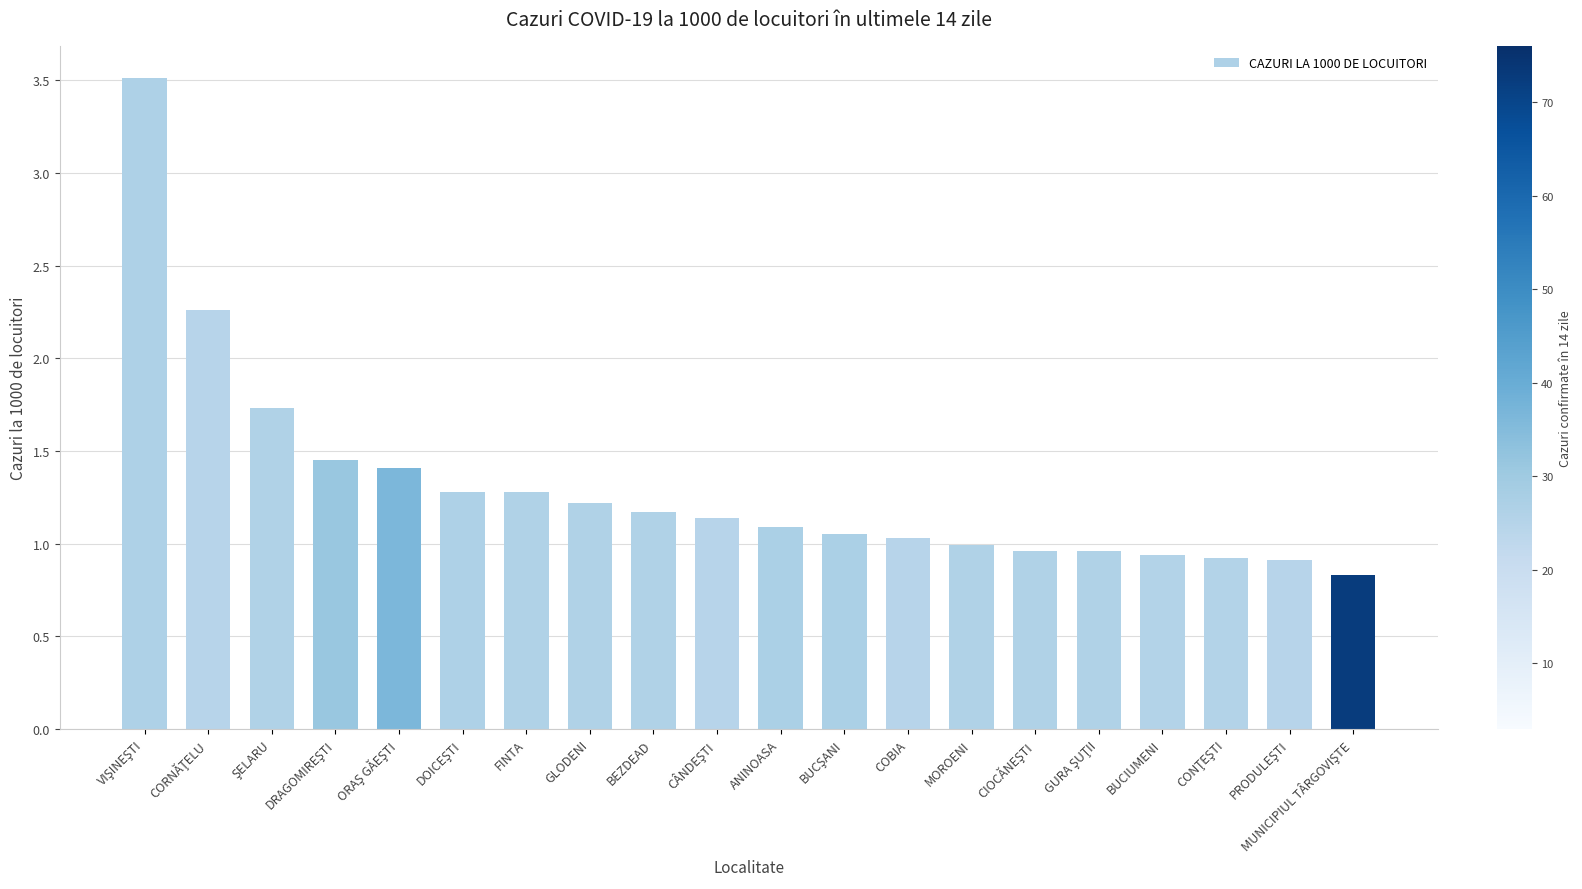

What is the label of the 9th bar from the left?

BEZDEAD